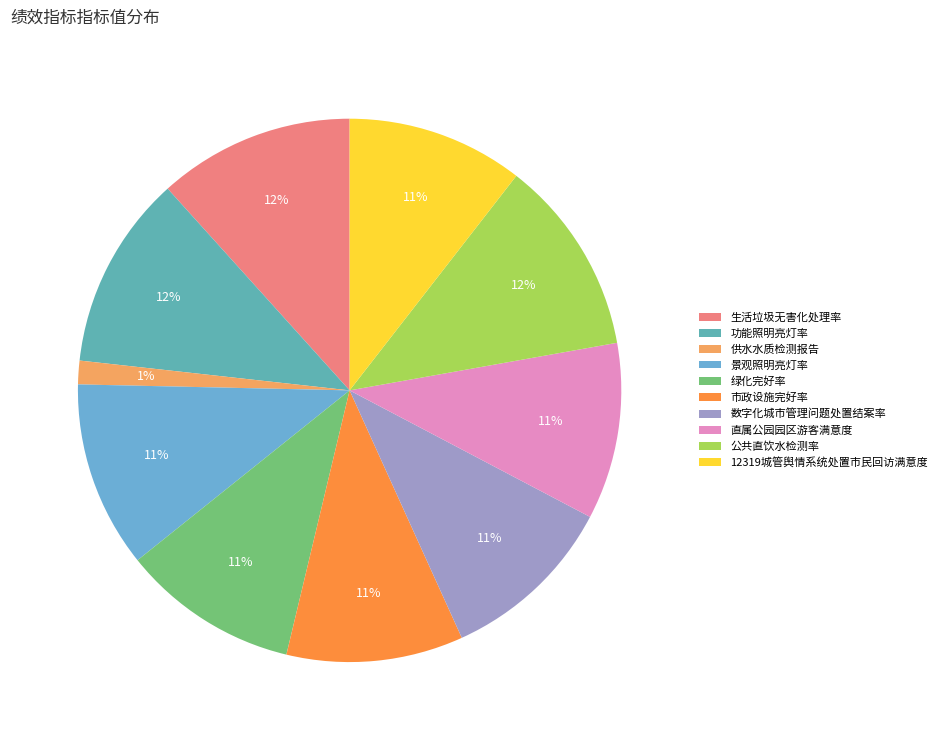

Is there any slice that represents more than half of the pie?

No